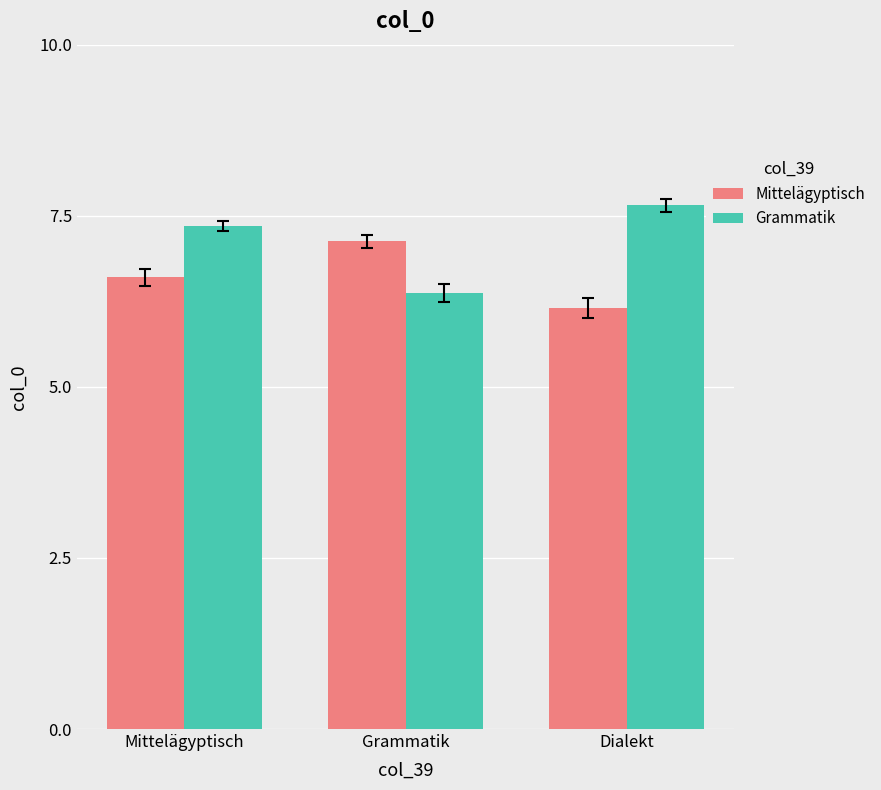

Between Mittelägyptisch and Grammatik, which series saw the biggest shift?

Grammatik